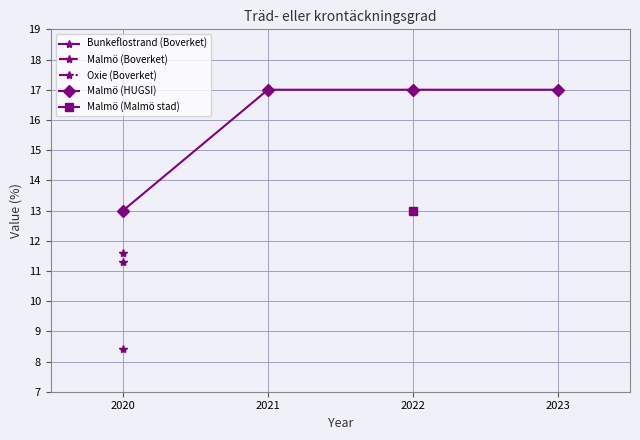

Is it true that Malmö (HUGSI) equals 17 at 2021?

True